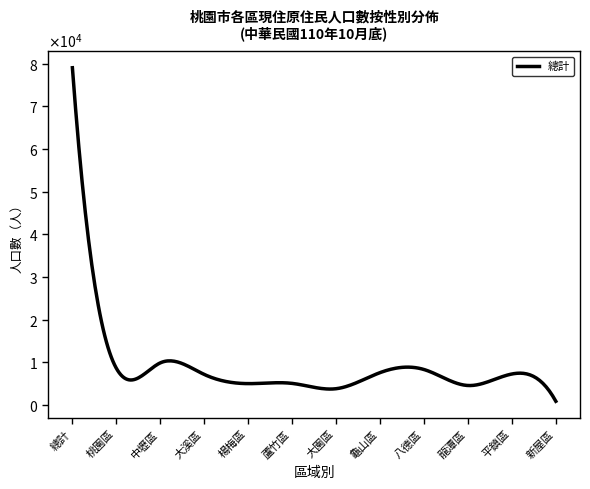

Is this an area chart (filled region under the line)?

No